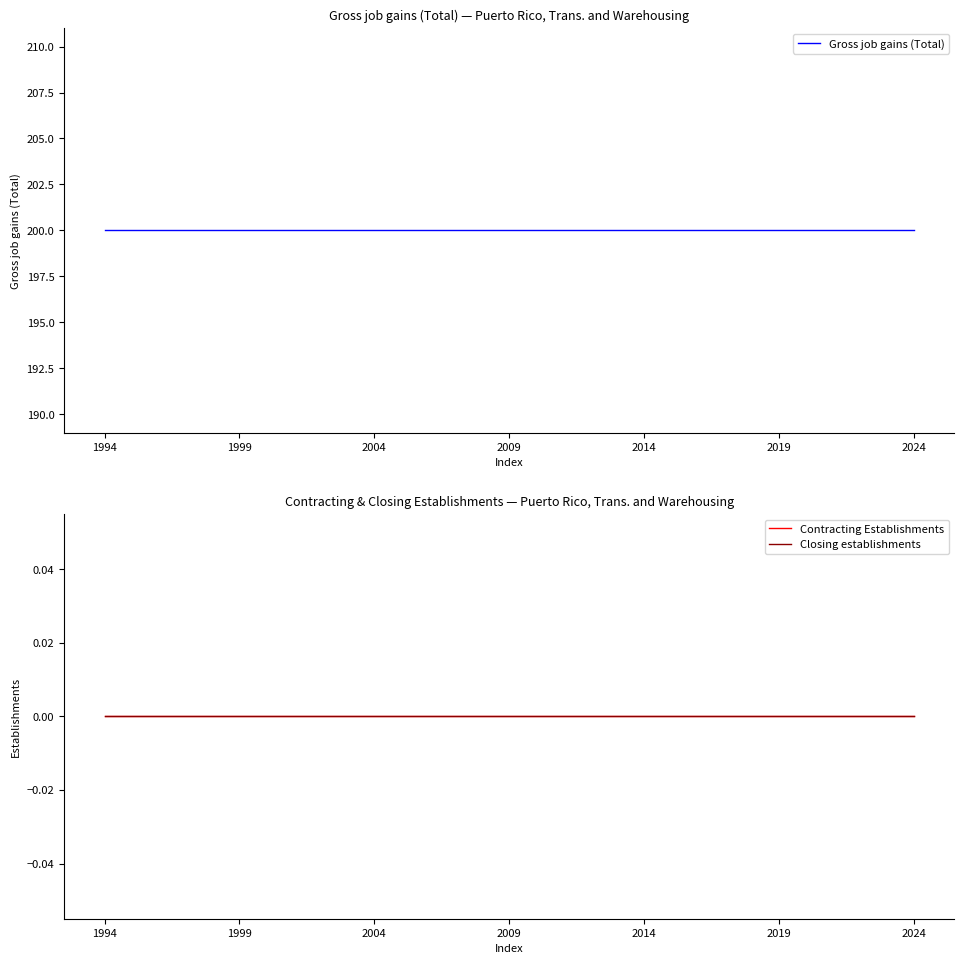

Rank the series by their maximum value, from highest to lowest.

Gross job gains (Total), Contracting Establishments, Closing establishments